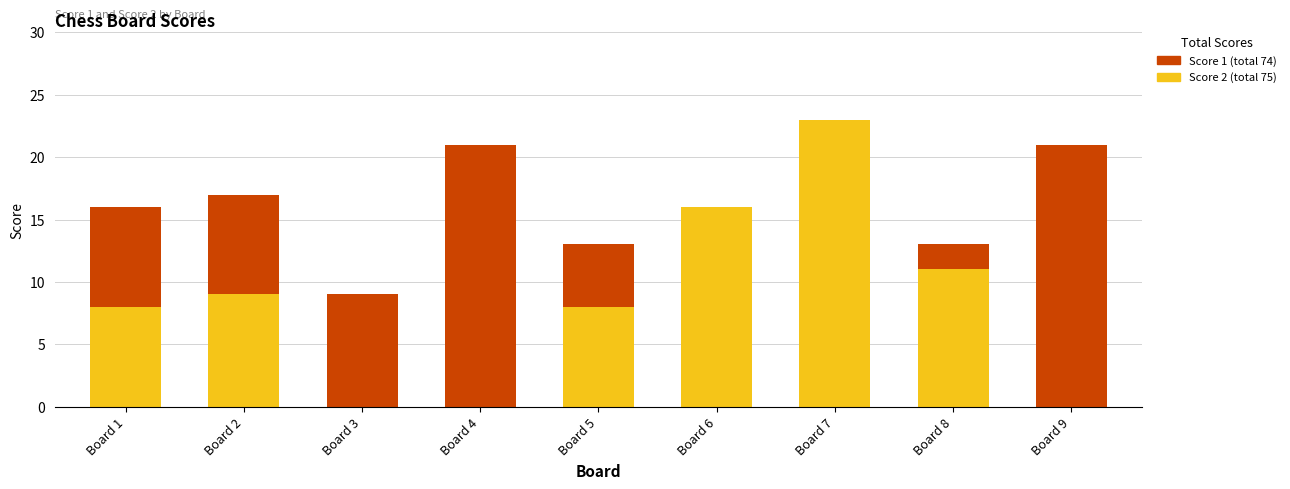

What is the total value across all series at Board 4?

21